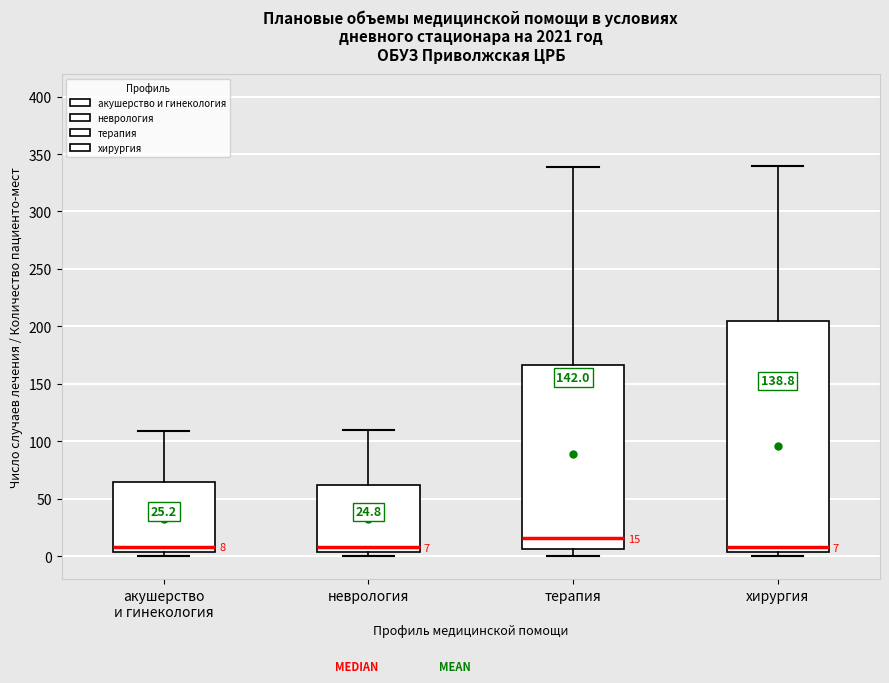

Comparing the boxes themselves (not the whiskers), which one is the tallest?

хирургия